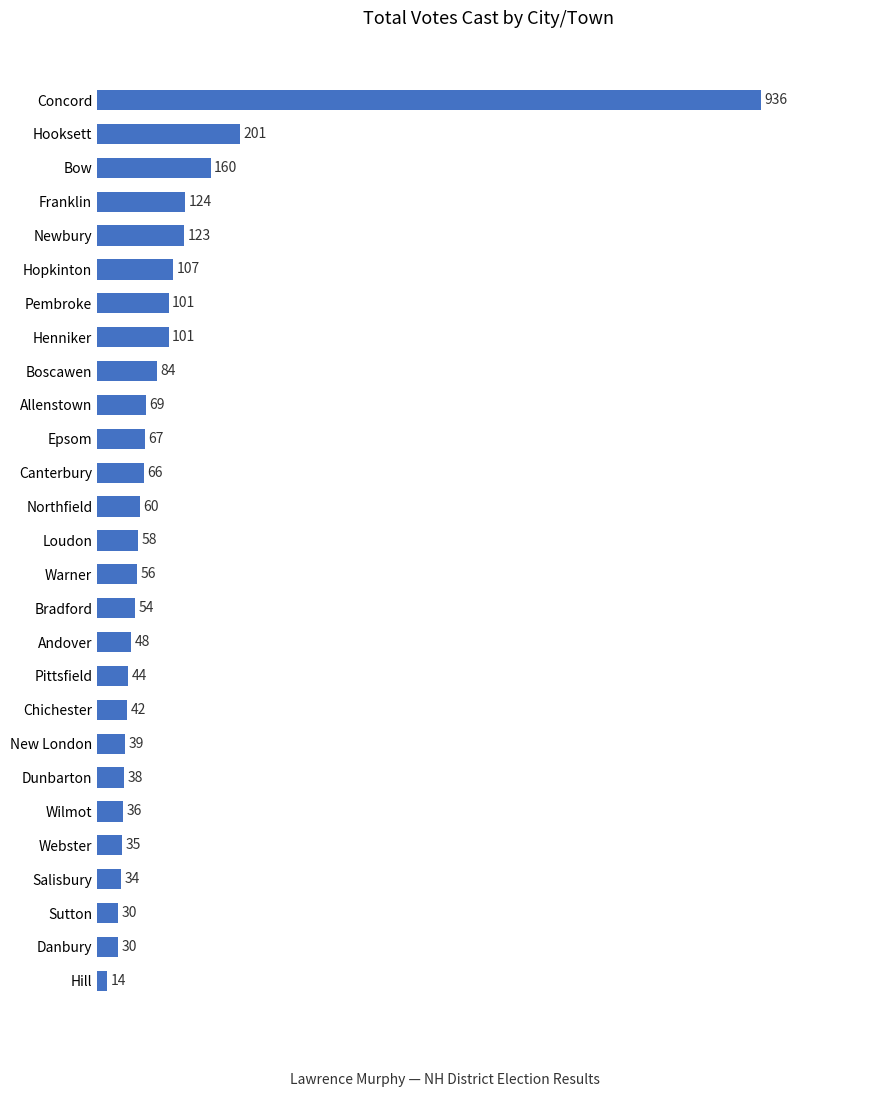

True or false: the data shows 101 at Henniker.

True